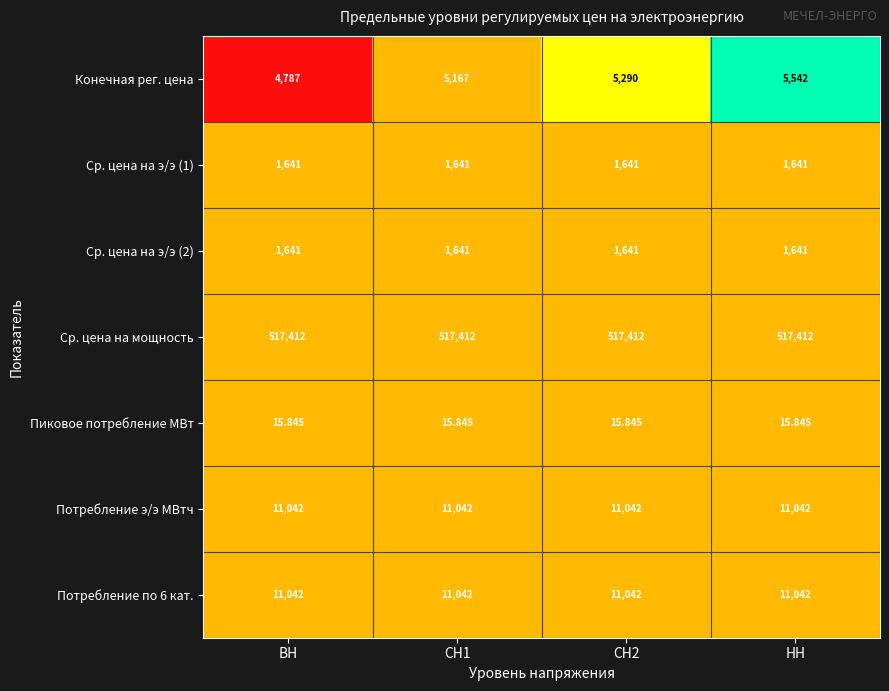

At which category is the sum across all series the highest?

НН